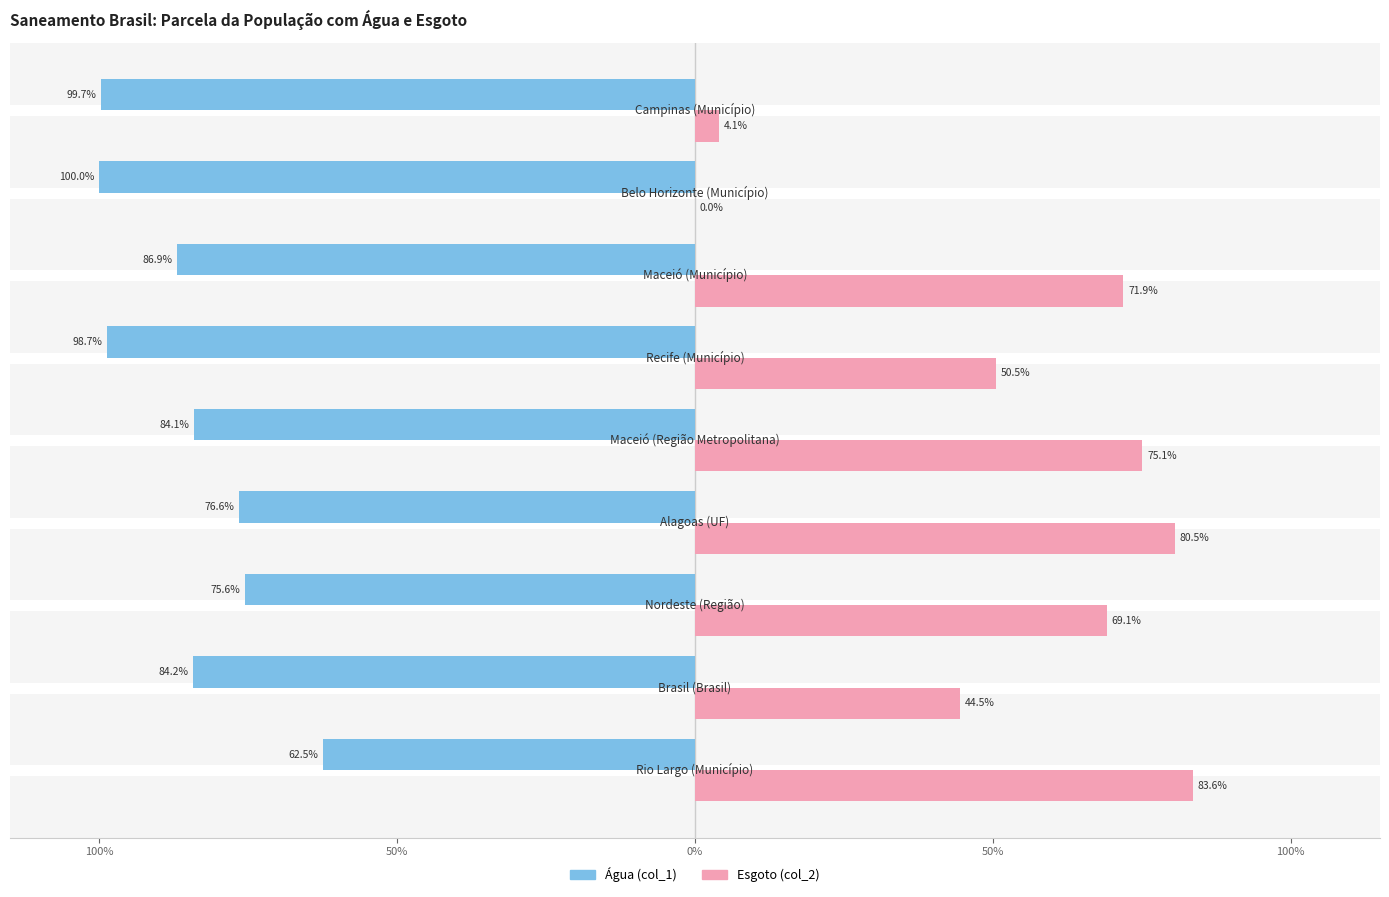

What is the label of the 8th bar from the right?

50%